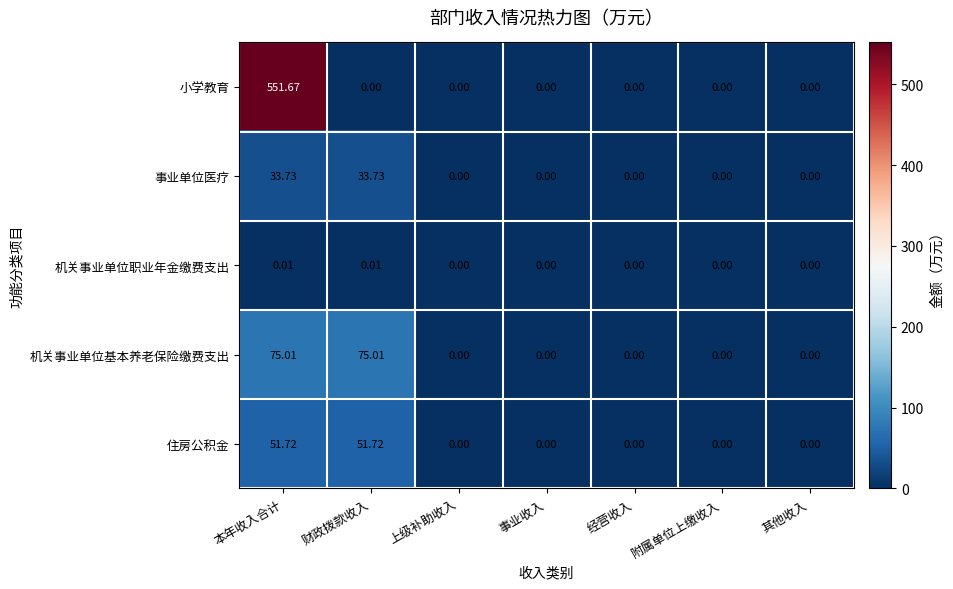

Rank the series at 财政拨款收入 from lowest to highest value.

小学教育, 机关事业单位职业年金缴费支出, 事业单位医疗, 住房公积金, 机关事业单位基本养老保险缴费支出